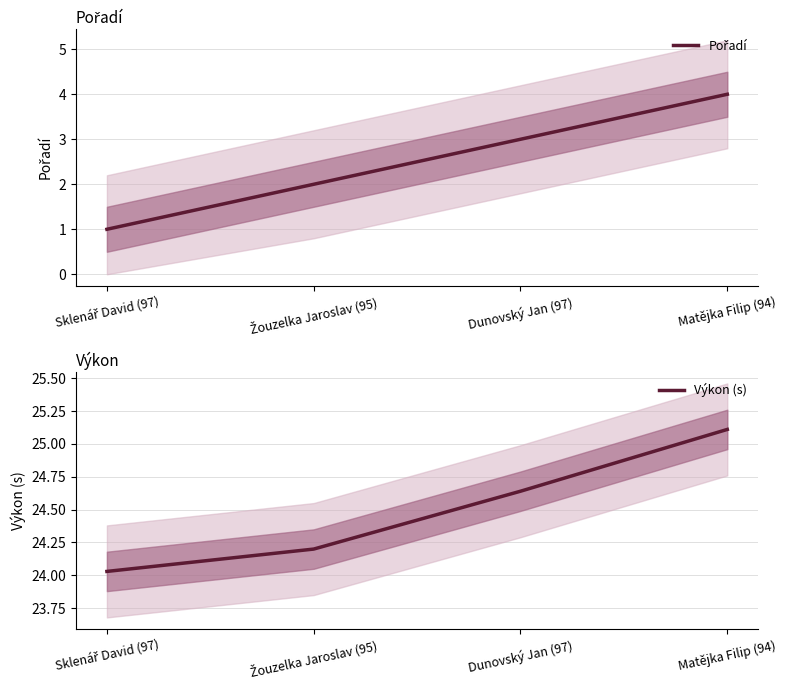

True or false: Pořadí and Výkon (s) intersect in this chart.

False